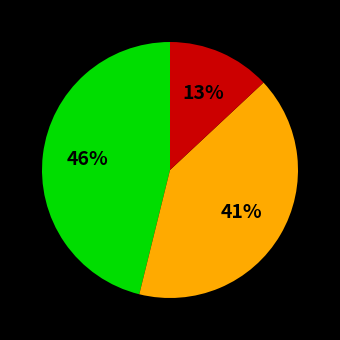

Does any single category account for the majority?

No